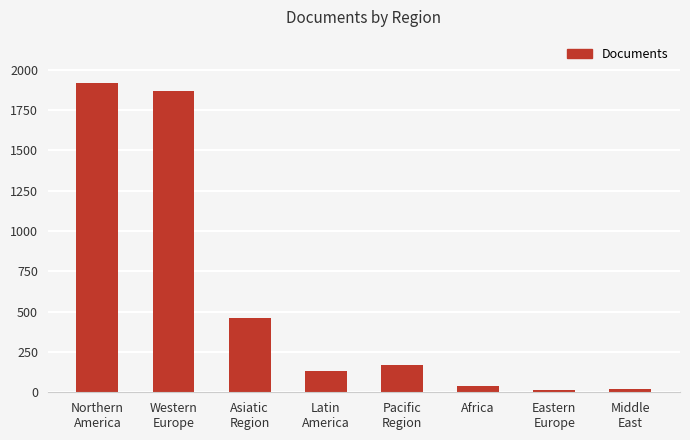

Which has a higher value, Latin
America or Pacific
Region?

Pacific
Region